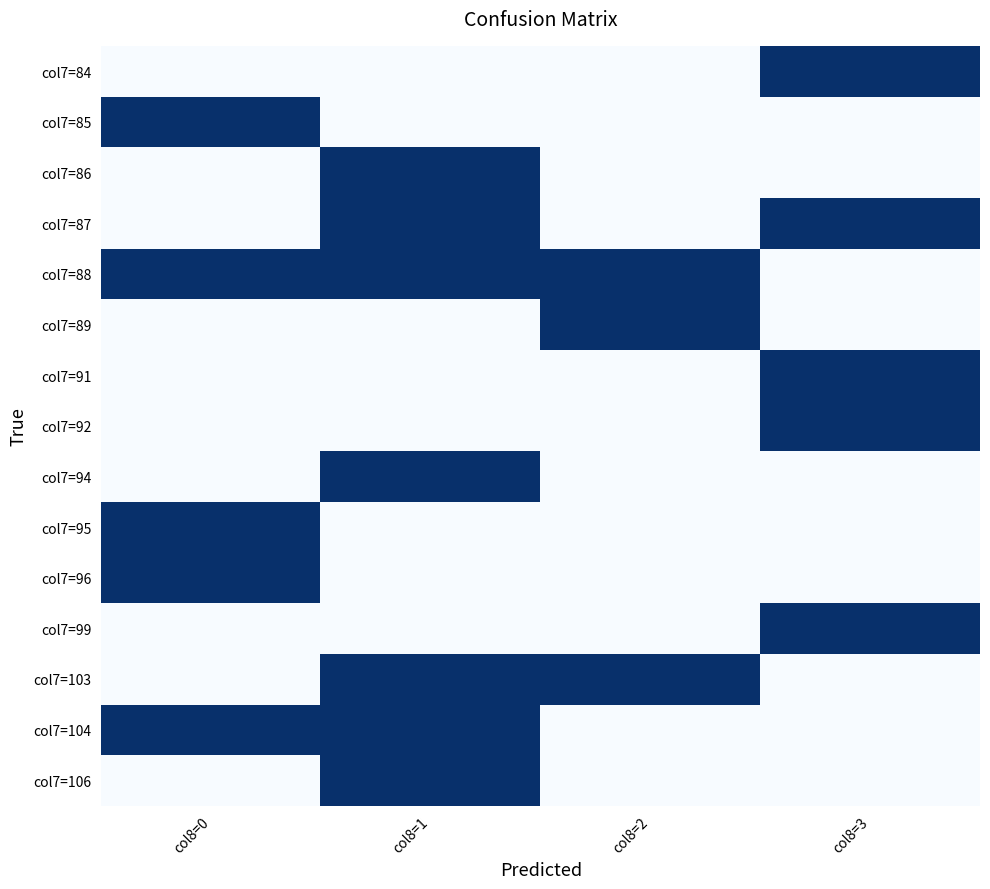

Reading left to right, list all the values displayed in this chart.

col7=84: col8=0=0	col8=1=0	col8=2=0	col8=3=1
col7=85: col8=0=1	col8=1=0	col8=2=0	col8=3=0
col7=86: col8=0=0	col8=1=1	col8=2=0	col8=3=0
col7=87: col8=0=0	col8=1=1	col8=2=0	col8=3=1
col7=88: col8=0=1	col8=1=1	col8=2=1	col8=3=0
col7=89: col8=0=0	col8=1=0	col8=2=1	col8=3=0
col7=91: col8=0=0	col8=1=0	col8=2=0	col8=3=1
col7=92: col8=0=0	col8=1=0	col8=2=0	col8=3=1
col7=94: col8=0=0	col8=1=1	col8=2=0	col8=3=0
col7=95: col8=0=1	col8=1=0	col8=2=0	col8=3=0
col7=96: col8=0=1	col8=1=0	col8=2=0	col8=3=0
col7=99: col8=0=0	col8=1=0	col8=2=0	col8=3=1
col7=103: col8=0=0	col8=1=1	col8=2=1	col8=3=0
col7=104: col8=0=1	col8=1=1	col8=2=0	col8=3=0
col7=106: col8=0=0	col8=1=1	col8=2=0	col8=3=0